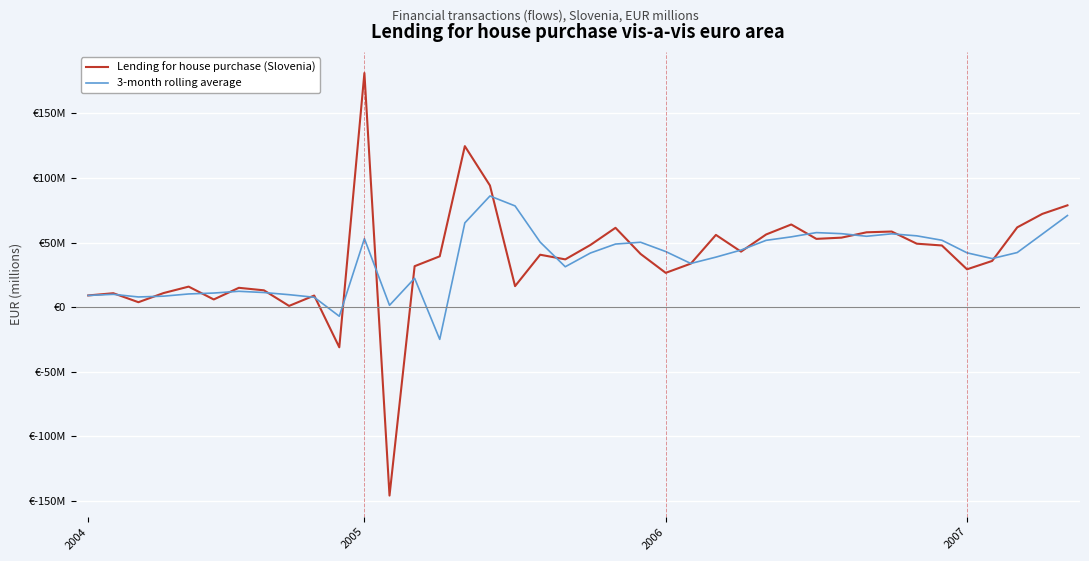

What are all the series names shown in the legend?

Lending for house purchase (Slovenia), 3-month rolling average